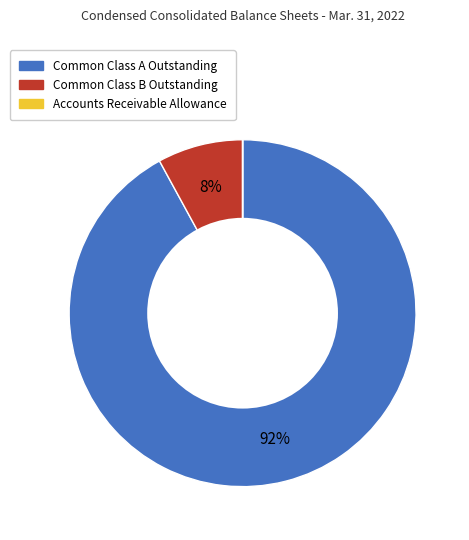

To the nearest percent, what percentage of the pie is Common Class B Outstanding?

8%